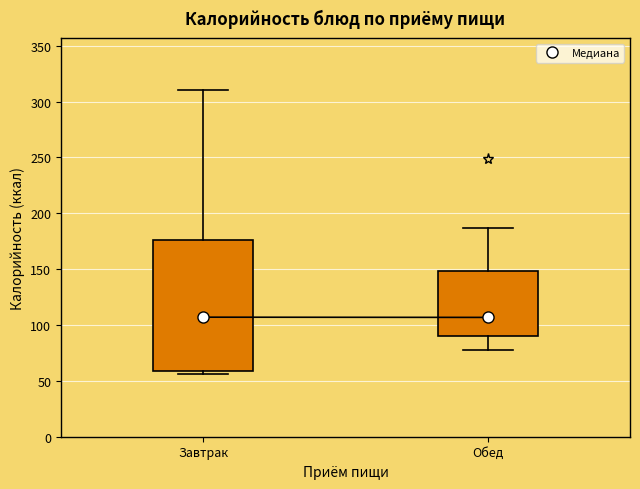

Reading left to right, read every box against the y-axis: the position of its median line, the range the box covers, and the ends of its whiskers. The values are not printed on the chart, so give them approximately, as read against the axis.

Завтрак: median 105, box 60 to 175, whiskers 55 to 310
Обед: median 105, box 90 to 150, whiskers 80 to 185